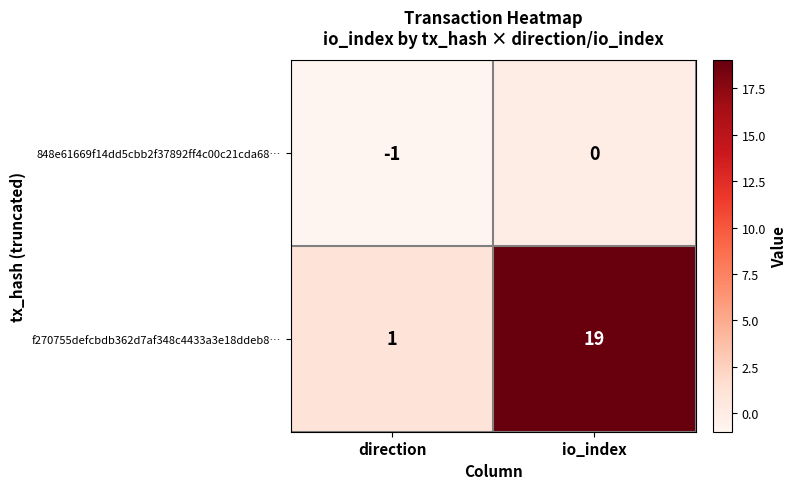

Reading left to right, transcribe all the data shown in this chart.

848e61669f14dd5cbb2f37892ff4c00c21cda68…: direction=-1	io_index=0
f270755defcbdb362d7af348c4433a3e18ddeb8…: direction=1	io_index=19